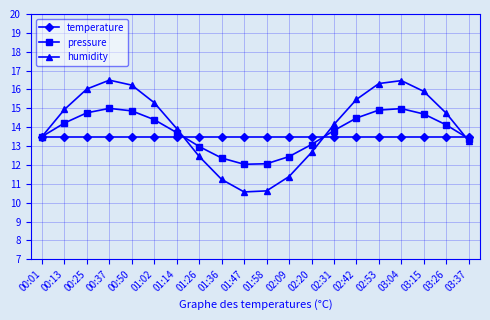

At 00:37, list the series in order from largest to smallest.

humidity, pressure, temperature